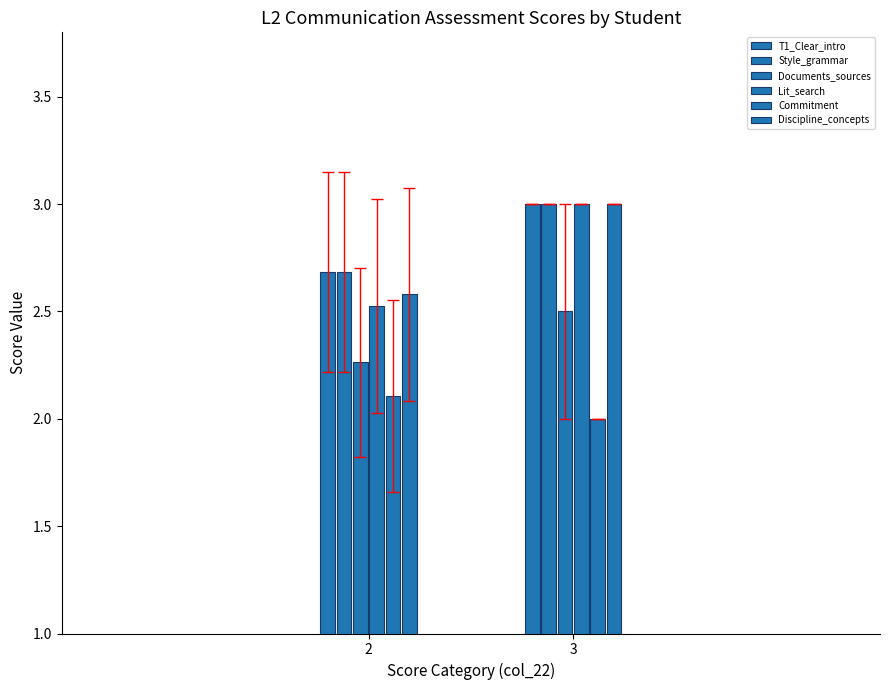

How many groups of bars are there?

2